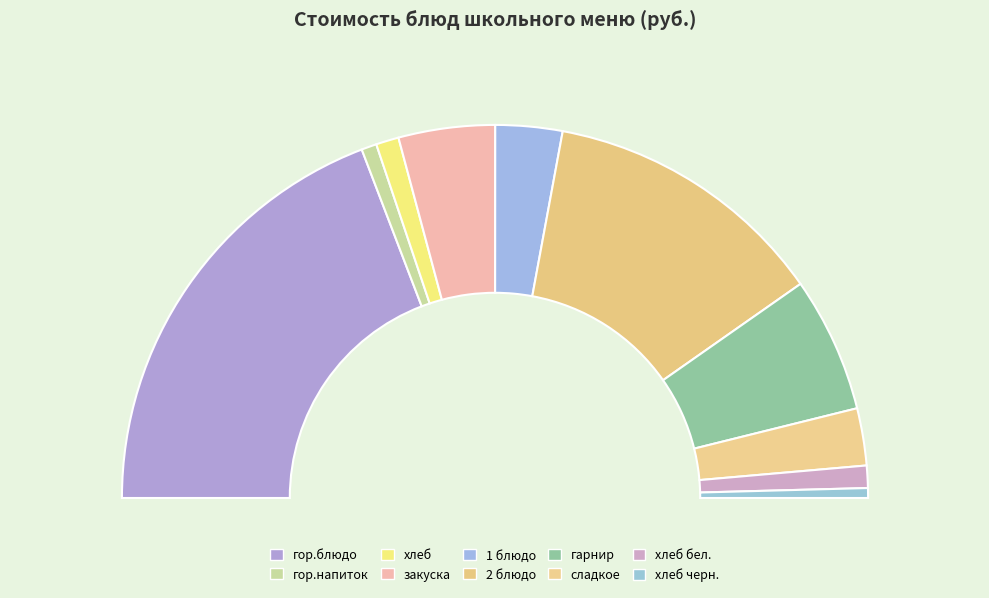

What percentage do гор.напиток and 1 блюдо together represent?

7.1%